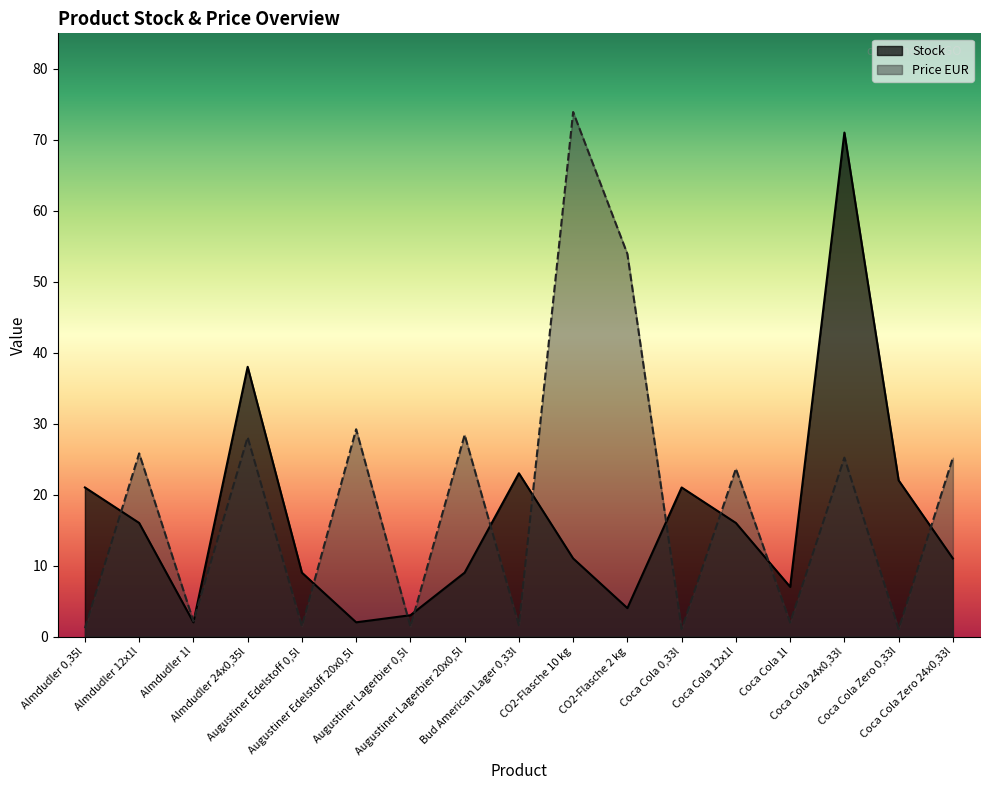

What is the difference between the maximum and minimum values in the Stock series?

69.0